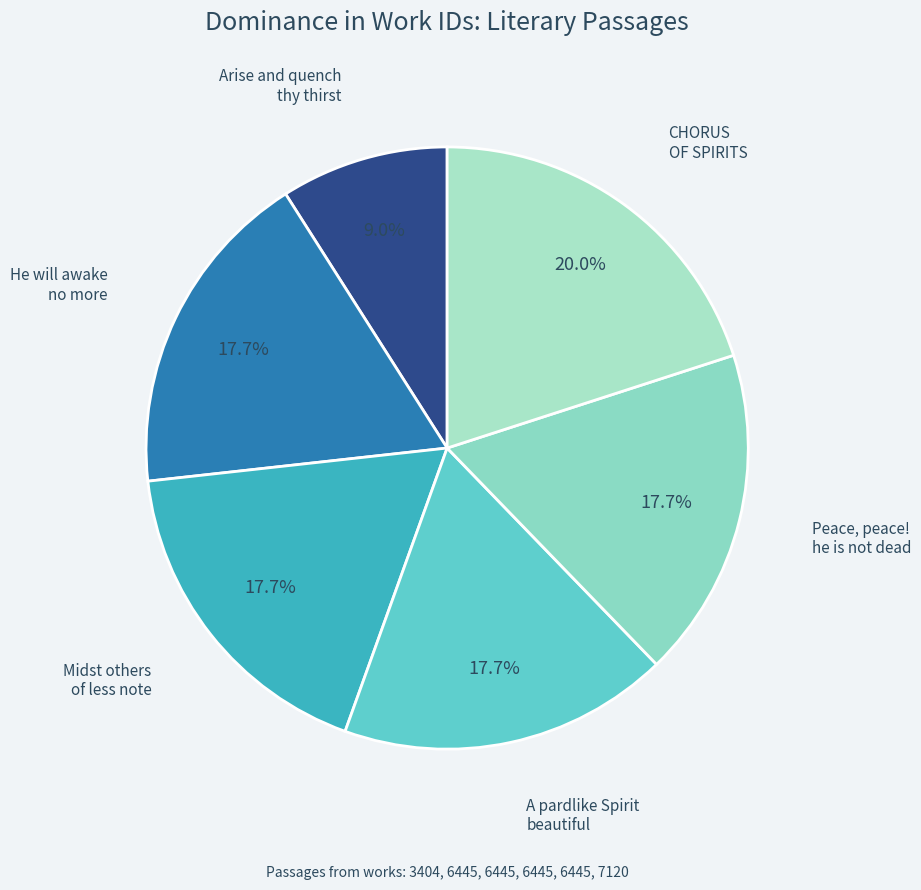

Count the number of slices in the pie.

6